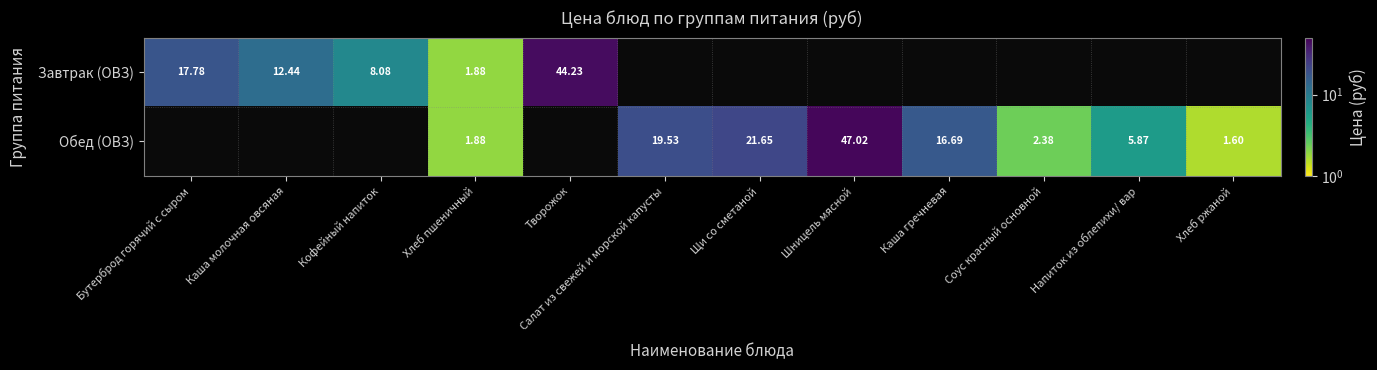

Is the value of Завтрак (ОВЗ) at Хлеб пшеничный greater than the value of Обед (ОВЗ) at Напиток из облепихи/ вар?

No